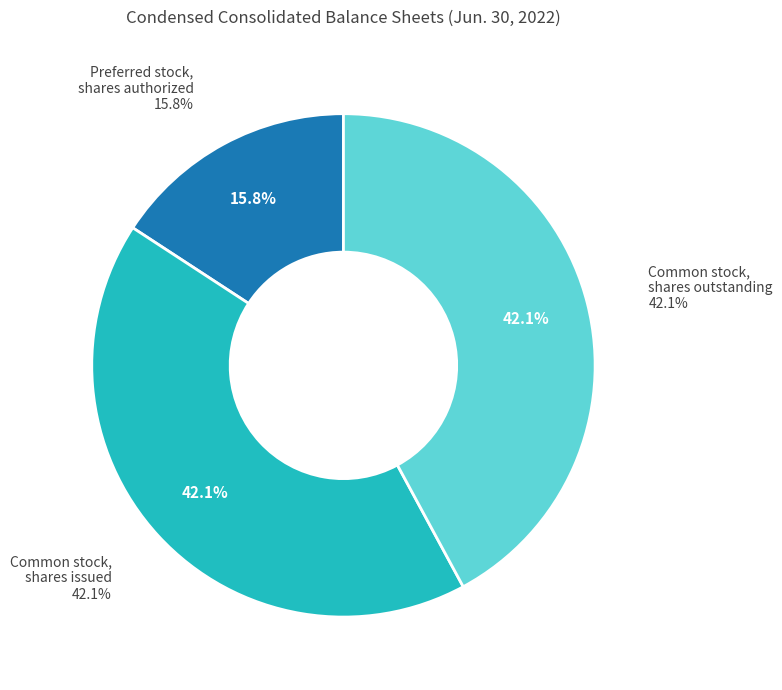

To the nearest percent, what percentage of the pie is Common stock, shares issued?

42%